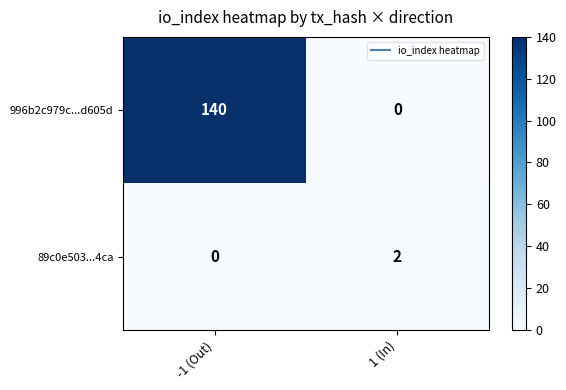

At how many categories does at least one series exceed 95?

1